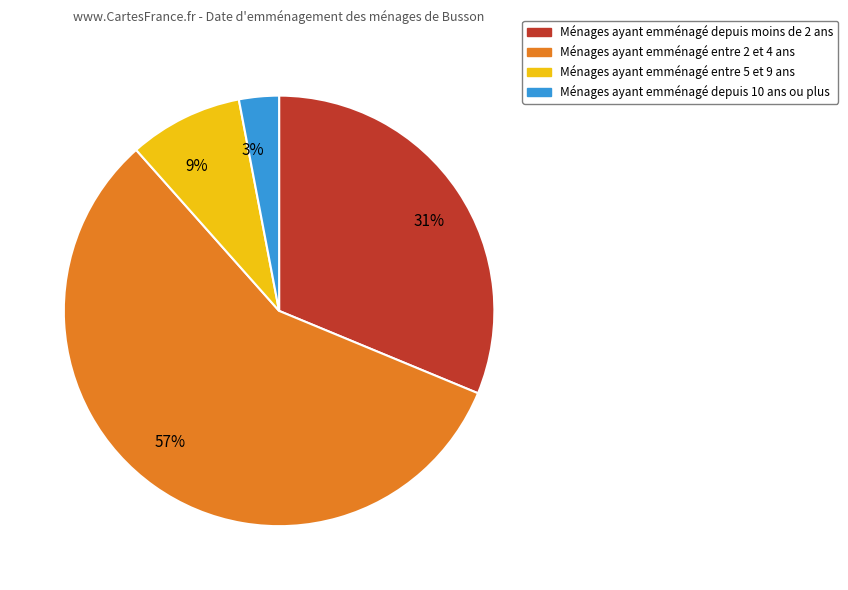

What percentage is the Ménages ayant emménagé depuis moins de 2 ans slice, to the nearest percent?

31%